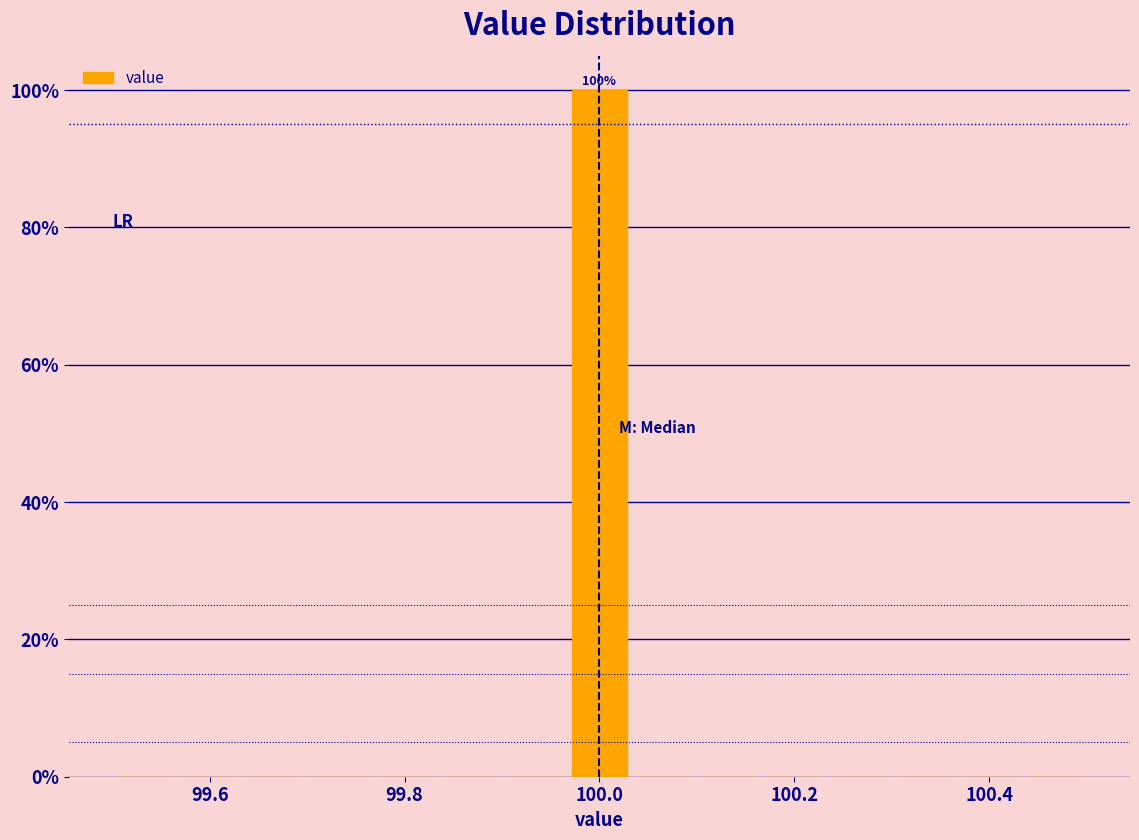

Around what value on the x-axis is the tallest bar? Give the approximate position of its centre, as read against the axis.

100.00